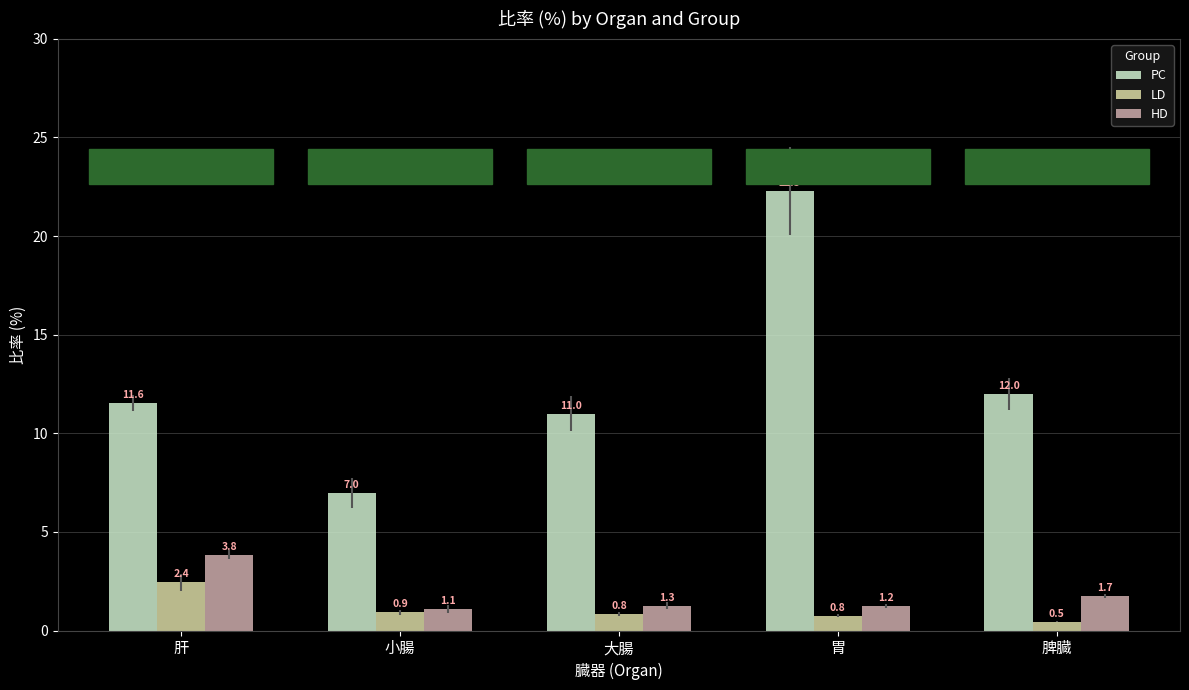

Rank the series by their maximum value, from highest to lowest.

PC, HD, LD